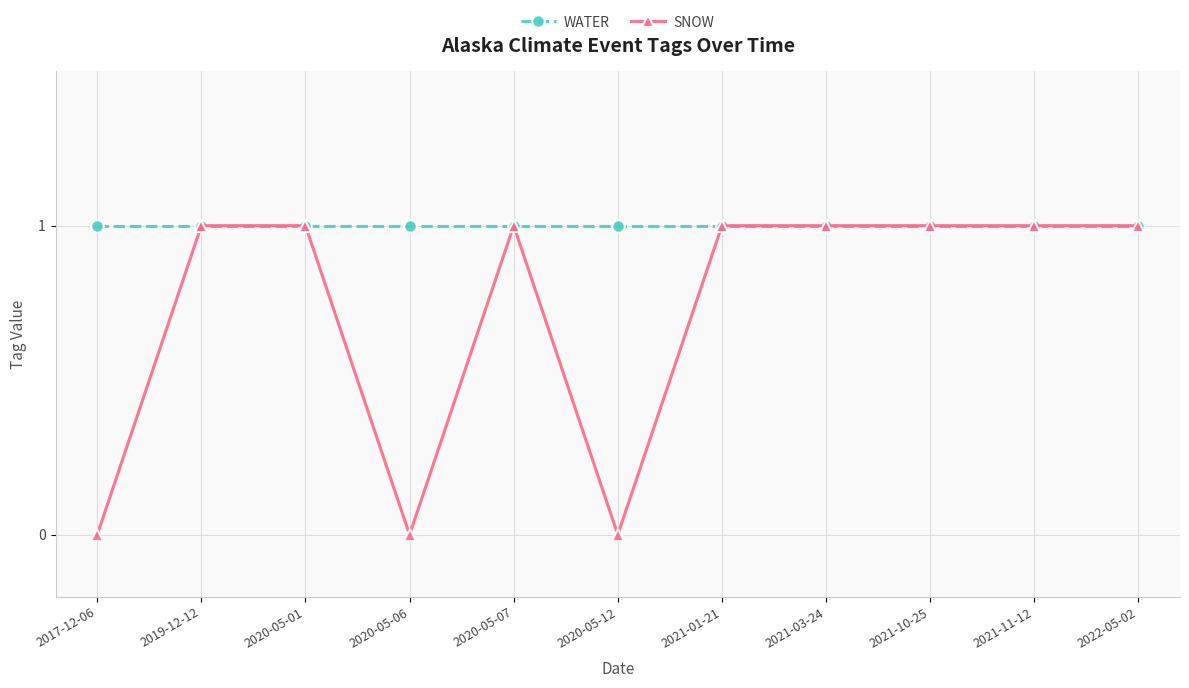

Reading left to right, extract all data points from this chart.

WATER: 2017-12-06=1	2019-12-12=1	2020-05-01=1	2020-05-06=1	2020-05-07=1	2020-05-12=1	2021-01-21=1	2021-03-24=1	2021-10-25=1	2021-11-12=1	2022-05-02=1
SNOW: 2017-12-06=0	2019-12-12=1	2020-05-01=1	2020-05-06=0	2020-05-07=1	2020-05-12=0	2021-01-21=1	2021-03-24=1	2021-10-25=1	2021-11-12=1	2022-05-02=1